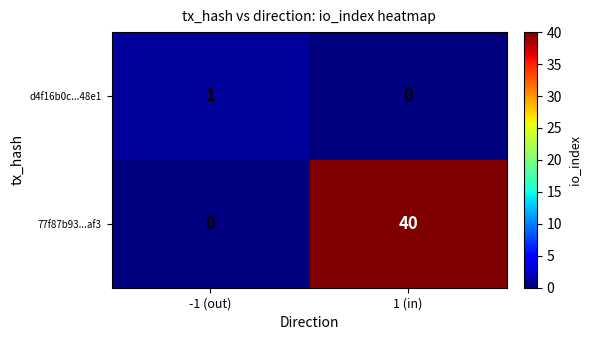

At which category is the sum across all series the highest?

1 (in)